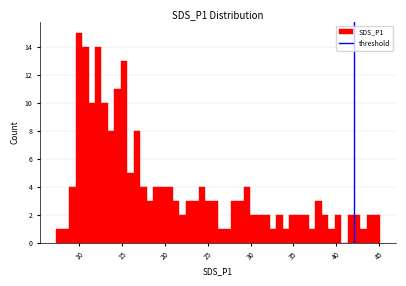

Around what value on the x-axis is the tallest bar? Give the approximate position of its centre, as read against the axis.

10.0